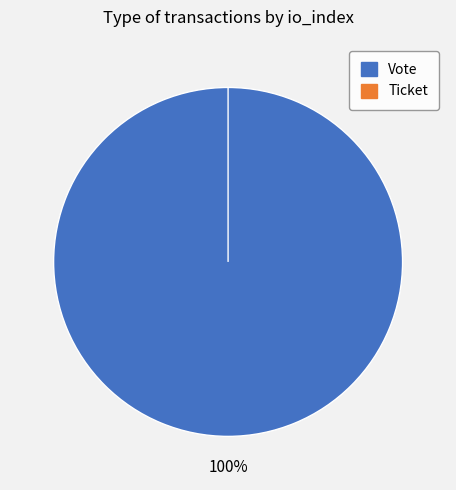

What is the largest slice in the pie chart?

Vote